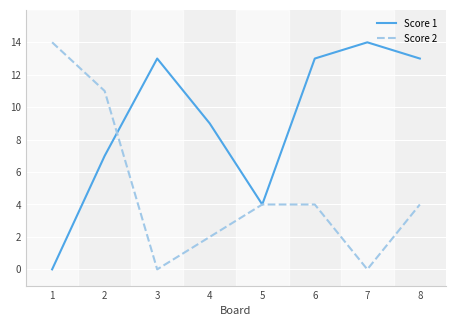

At which label does Score 2 reach its peak?

1